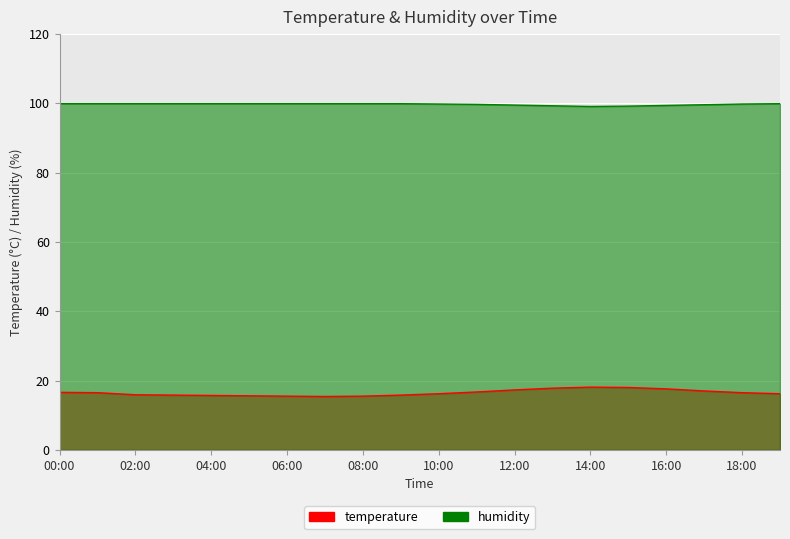

The humidity series shows 66.6 at 16:00. True or false?

False